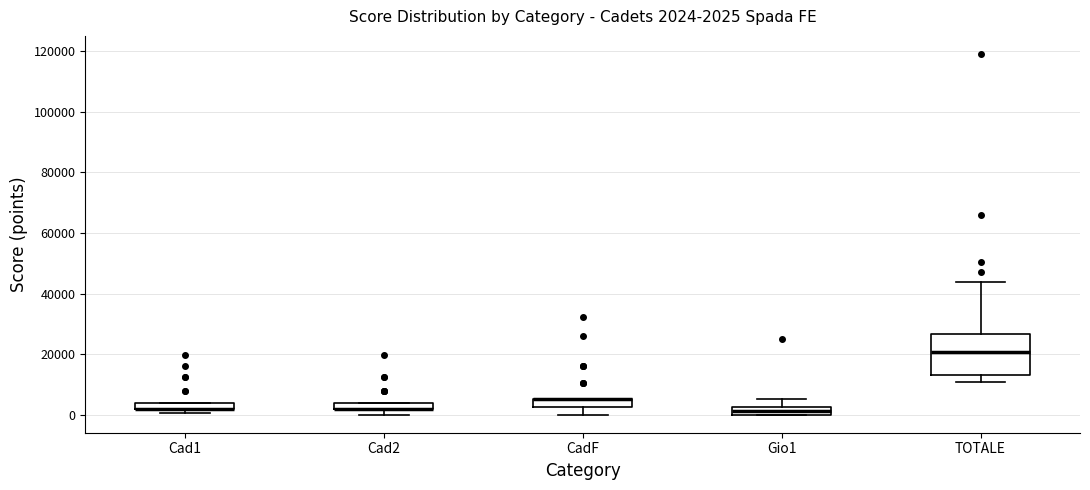

Comparing the boxes themselves (not the whiskers), which one is the tallest?

TOTALE